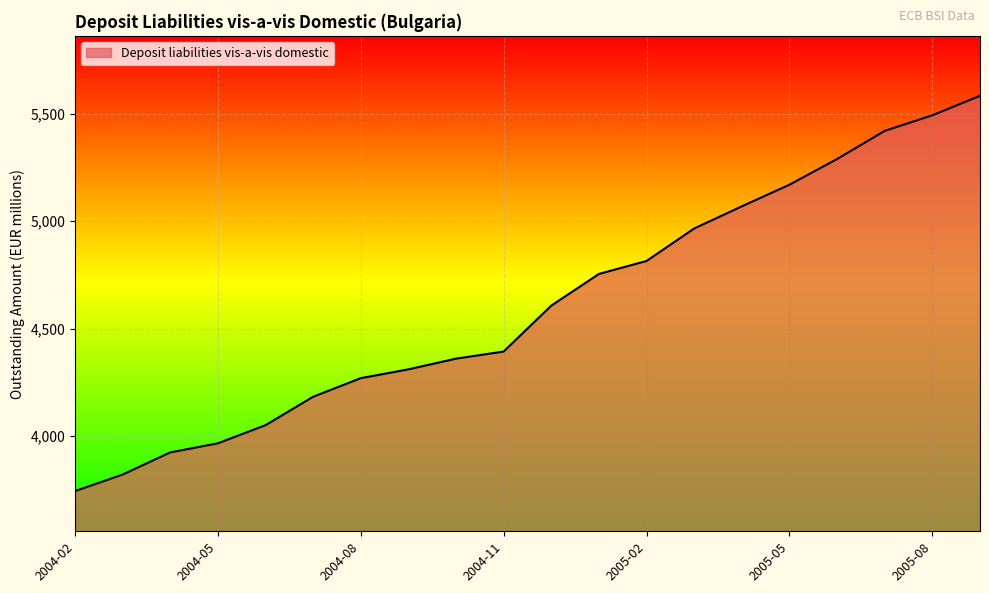

Count the number of categories in the chart.

20